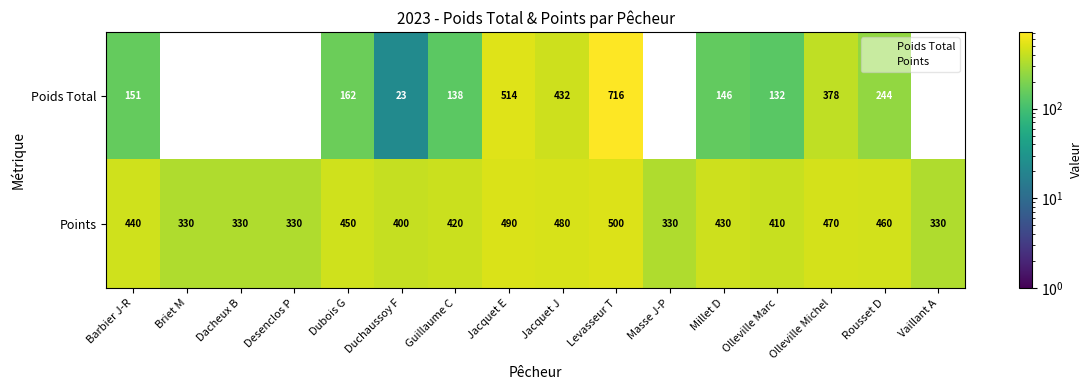

What is the difference between the maximum and minimum values in the Points series?

170.0